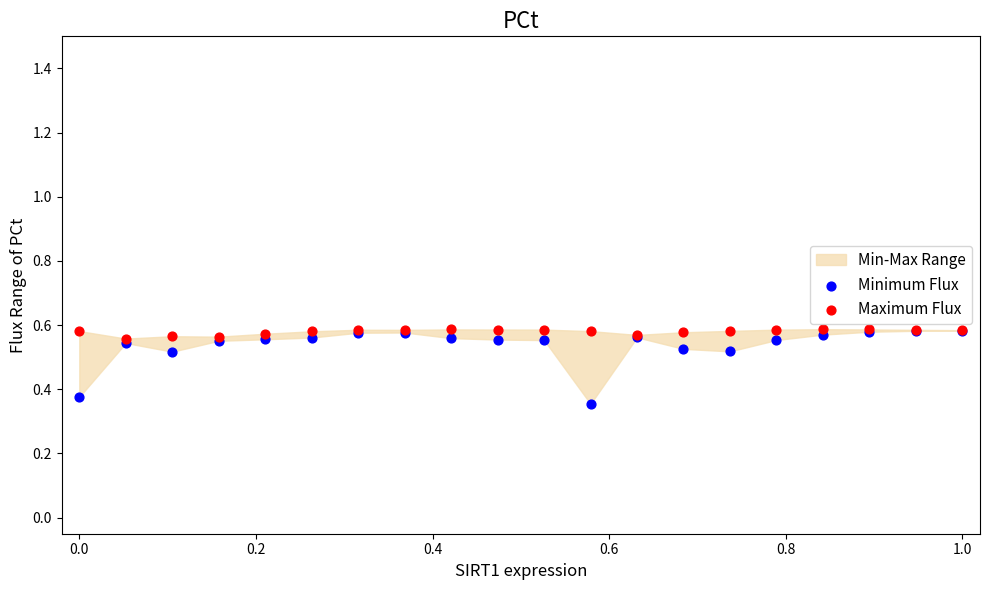

Which series has the largest Y range (max minus min)?

Minimum Flux